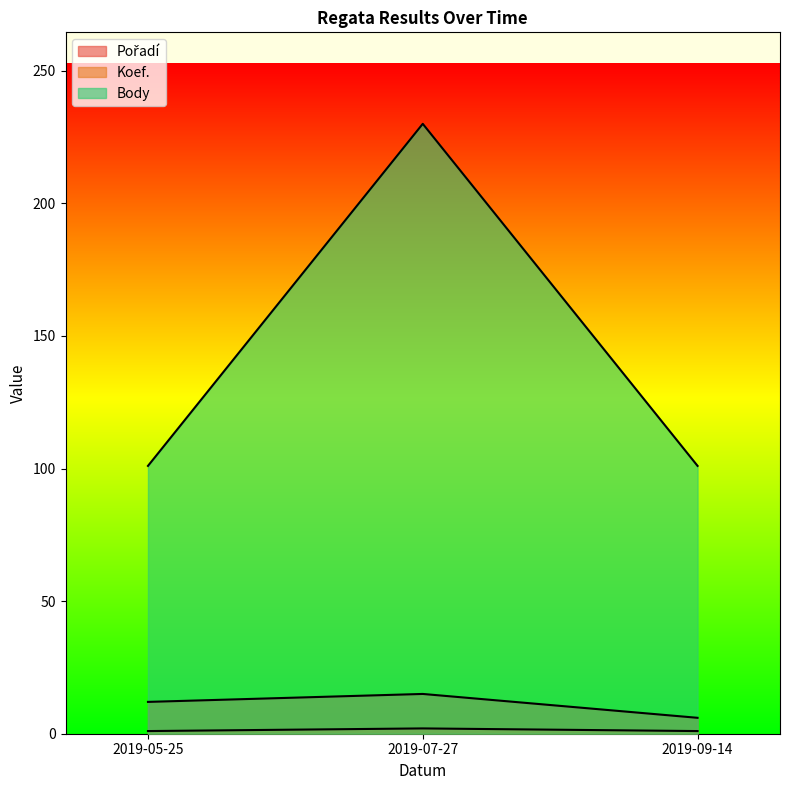

Which series has the largest total across all categories?

Body